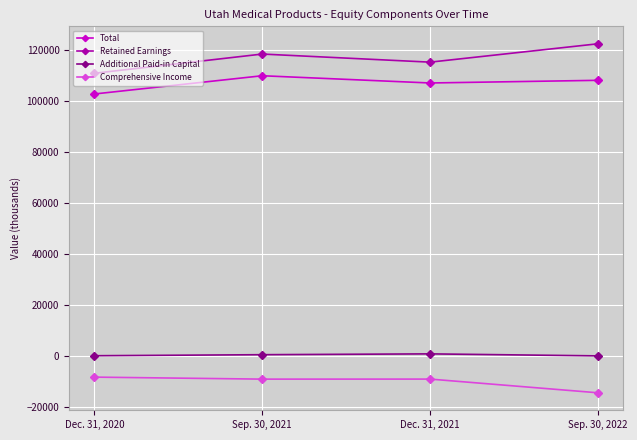

How many interior local peaks does the Additional Paid-in Capital series have?

1